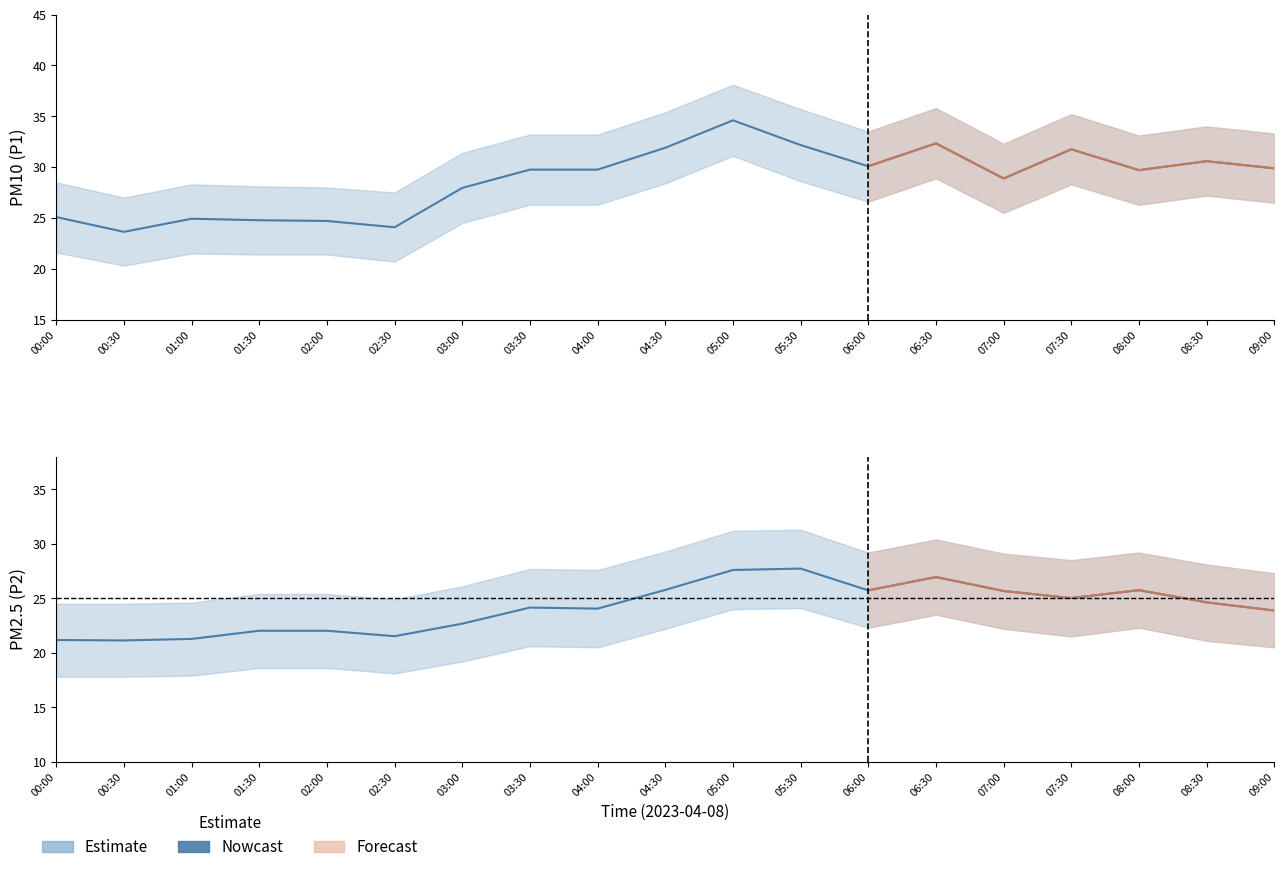

List the labels in order of value, smallest first.

00:30, 00:00, 01:00, 02:30, 01:30, 02:00, 03:00, 09:00, 04:00, 03:30, 08:30, 07:30, 07:00, 06:00, 08:00, 04:30, 06:30, 05:00, 05:30